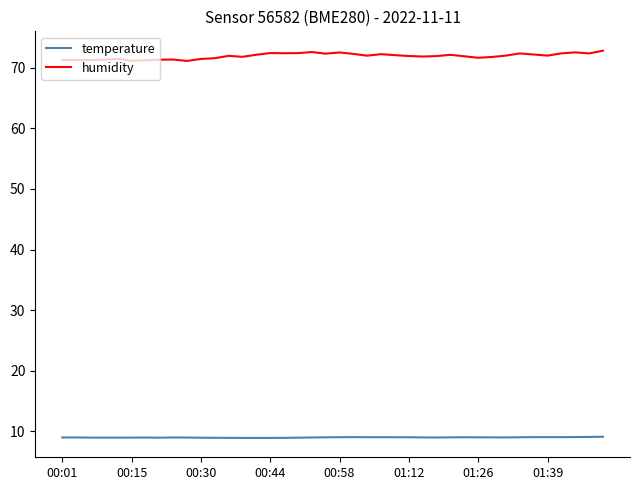

Which series has the largest range (max minus min)?

humidity